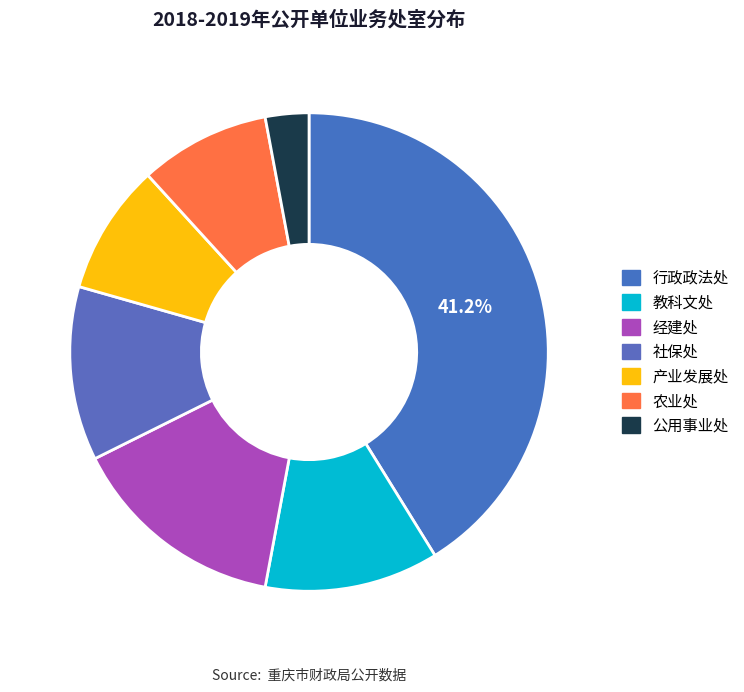

Which slice is the largest?

行政政法处